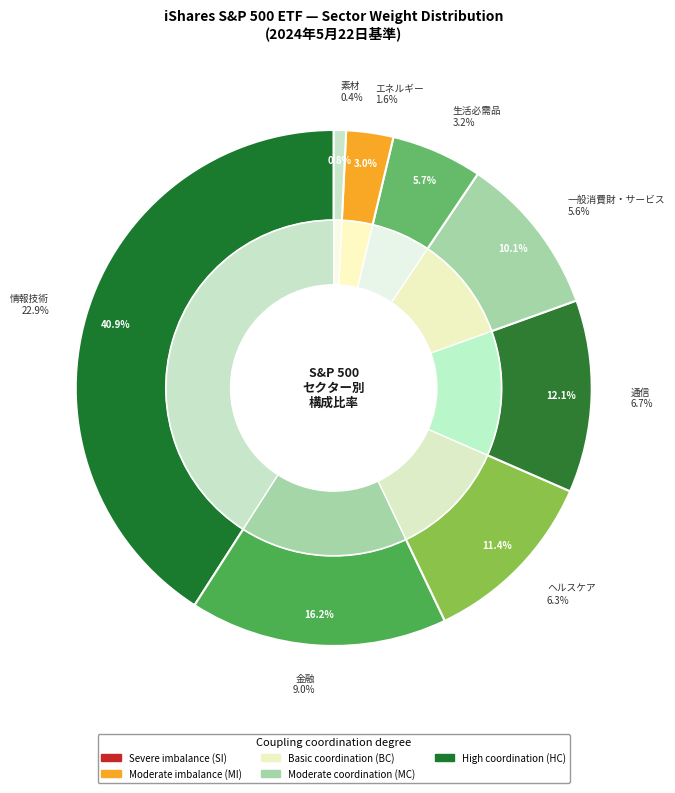

Is there a majority slice in this chart?

No